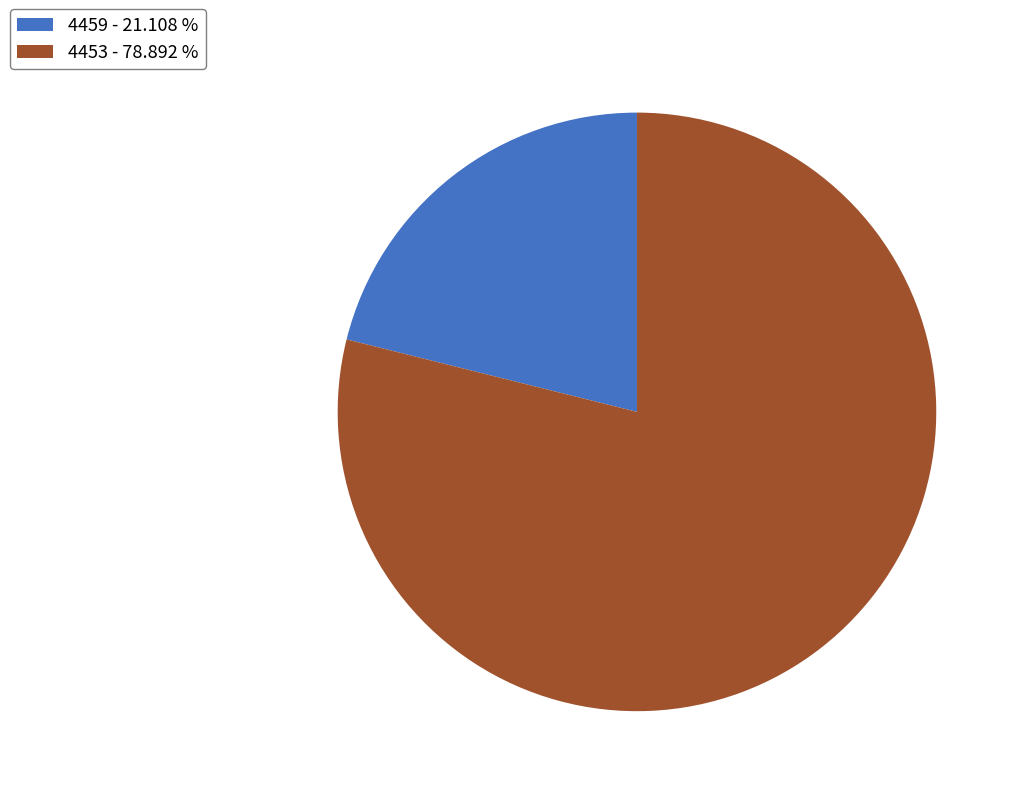

Is the sum of 4459 - 21.108 % and 4453 - 78.892 % greater than half?

Yes